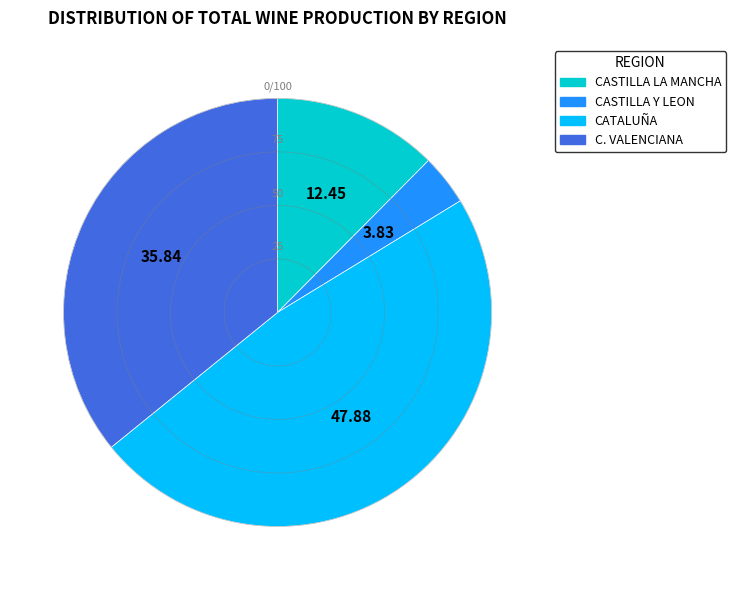

Which slice is the smallest?

CASTILLA Y LEON